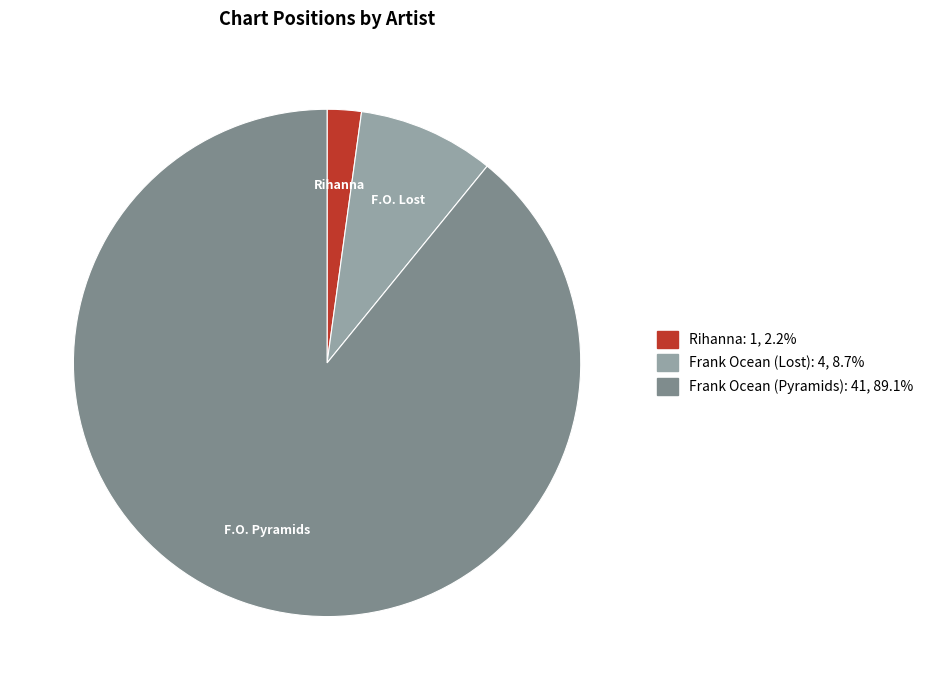

Is there any slice that represents more than half of the pie?

Yes